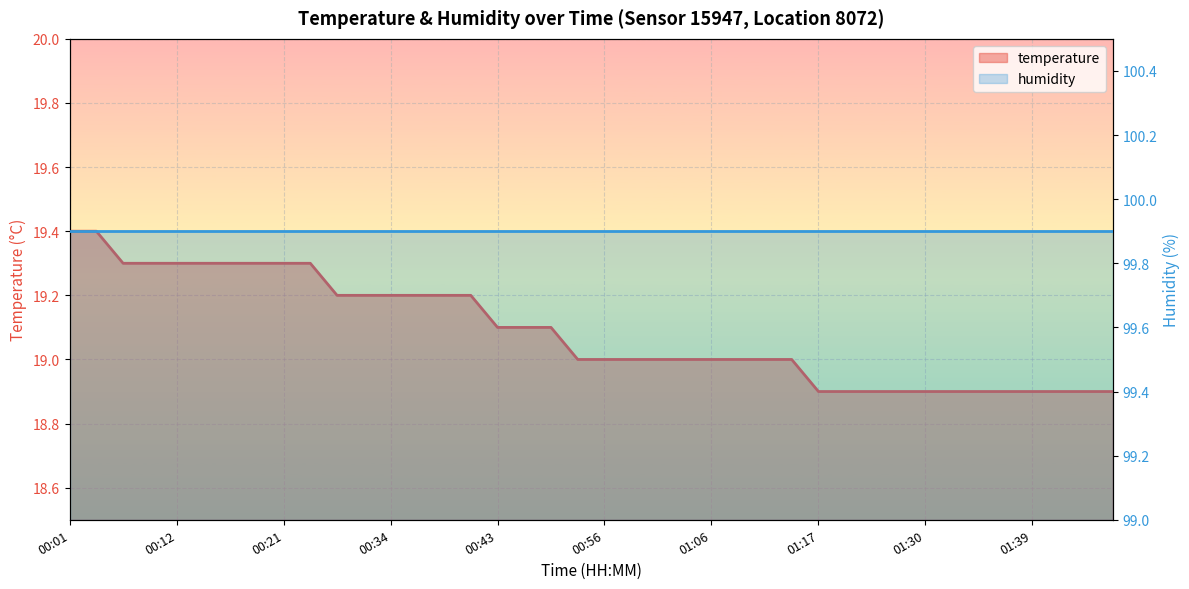

Reading left to right, transcribe all the data shown in this chart.

19.4	19.4	19.3	19.3	19.3	19.3	19.3	19.3	19.3	19.3	19.2	19.2	19.2	19.2	19.2	19.2	19.1	19.1	19.1	19.0	19.0	19.0	19.0	19.0	19.0	19.0	19.0	19.0	18.9	18.9	18.9	18.9	18.9	18.9	18.9	18.9	18.9	18.9	18.9	18.9